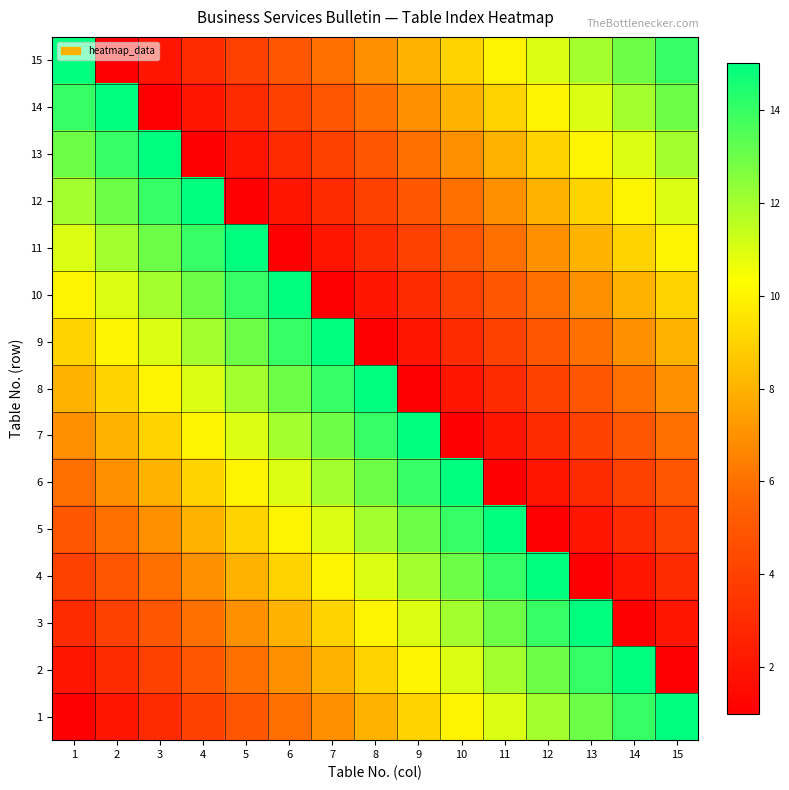

At which category is the sum across all series the highest?

1